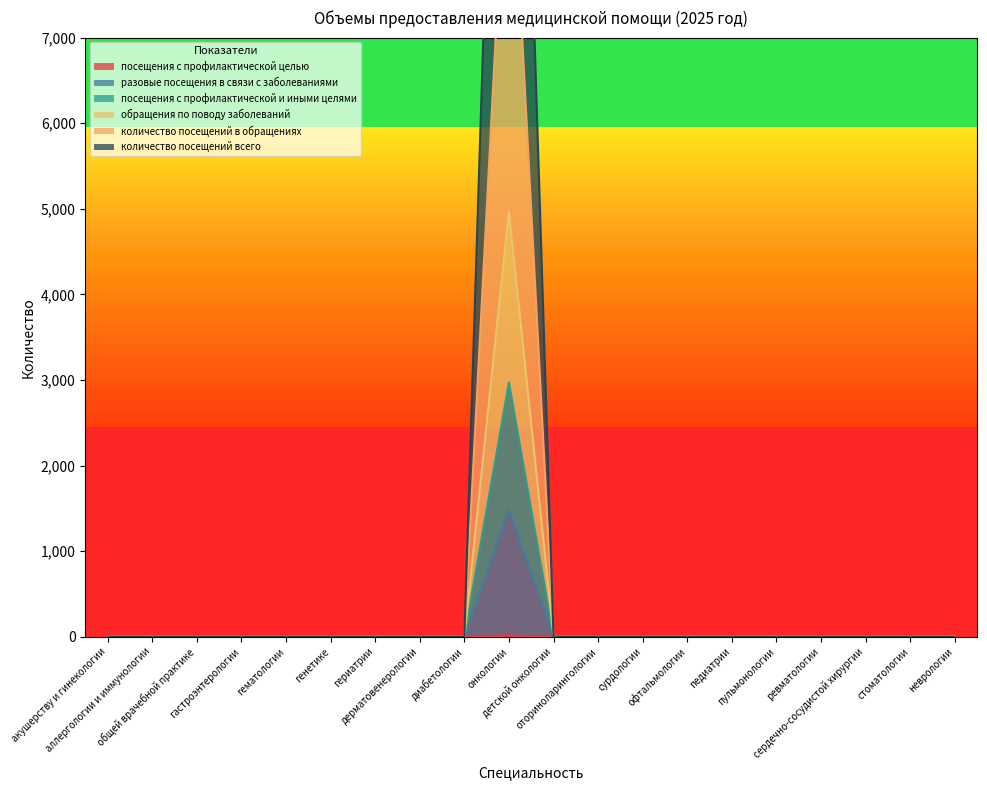

Is it true that количество посещений в обращениях equals 3428 at пульмонологии?

False